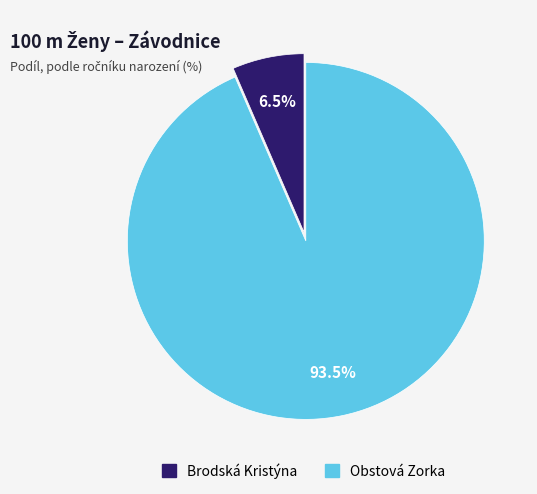

Combined, do Brodská Kristýna and Obstová Zorka account for over 50%?

Yes